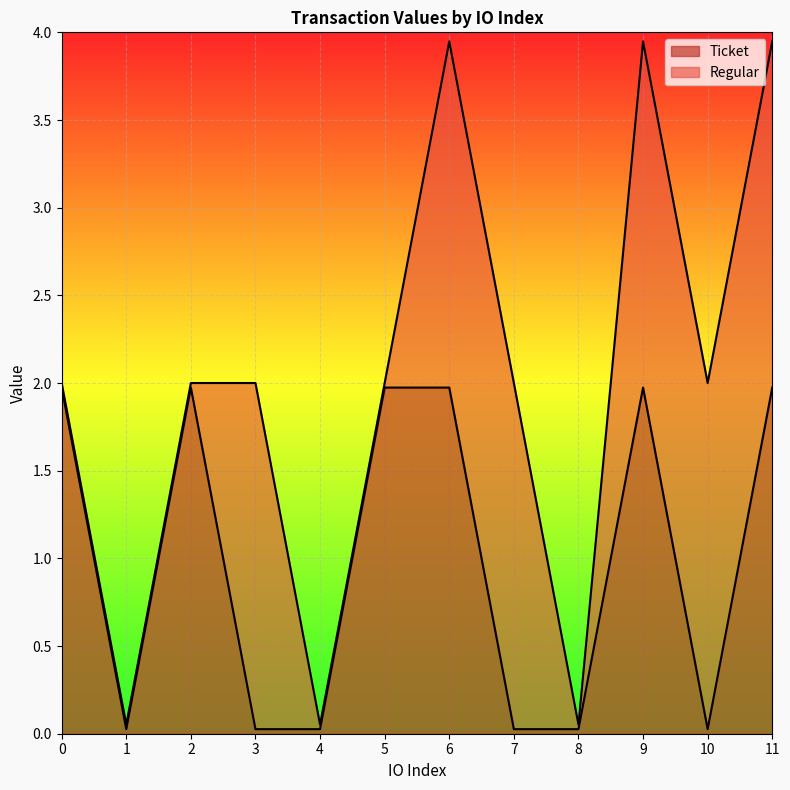

At which label is the value closest to 1?

1